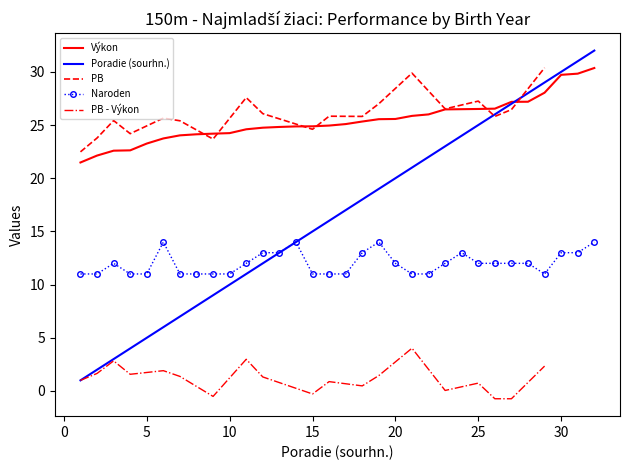

True or false: Naroden and Výkon intersect in this chart.

False